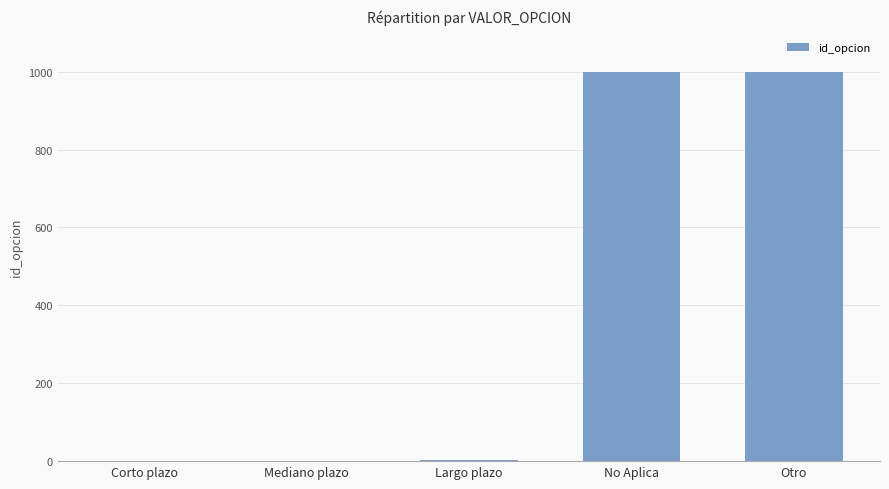

Between Otro and Mediano plazo, which is larger?

Otro